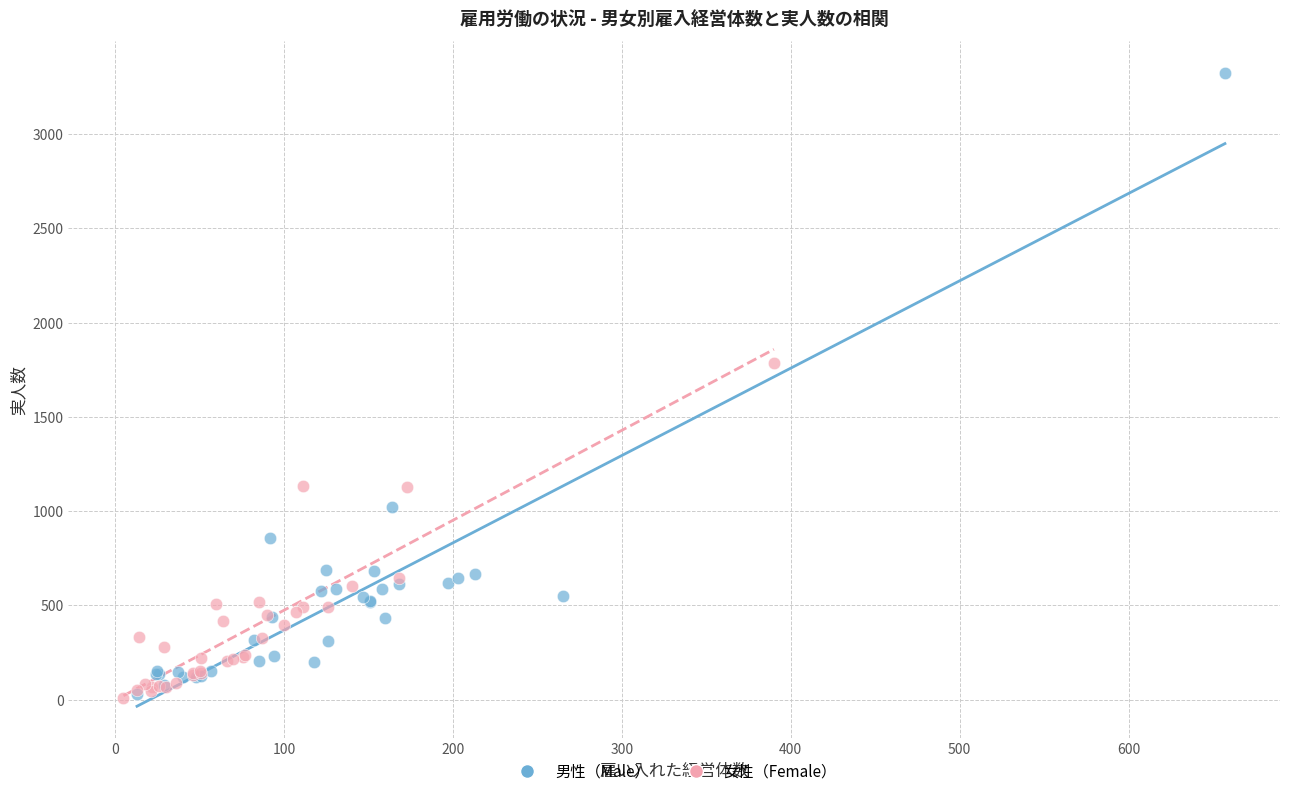

Which series has the widest spread of Y values?

男性（Male）